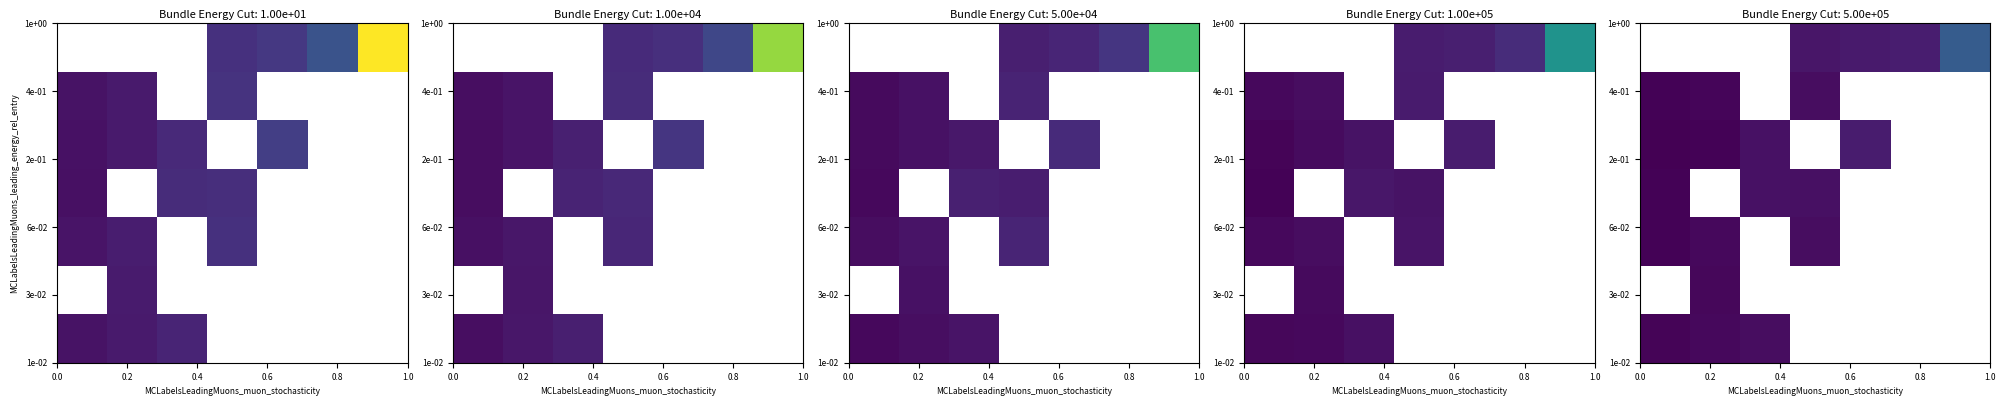

At which category does the chart reach its peak across all series?

6